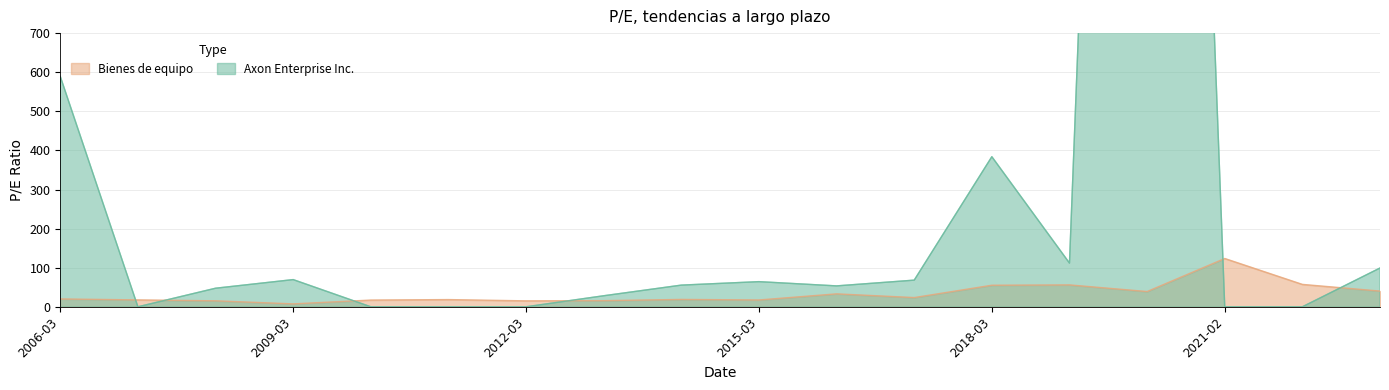

What is the sum of the Bienes de equipo values at 2023-02-28 and 2019-02-27?

96.2